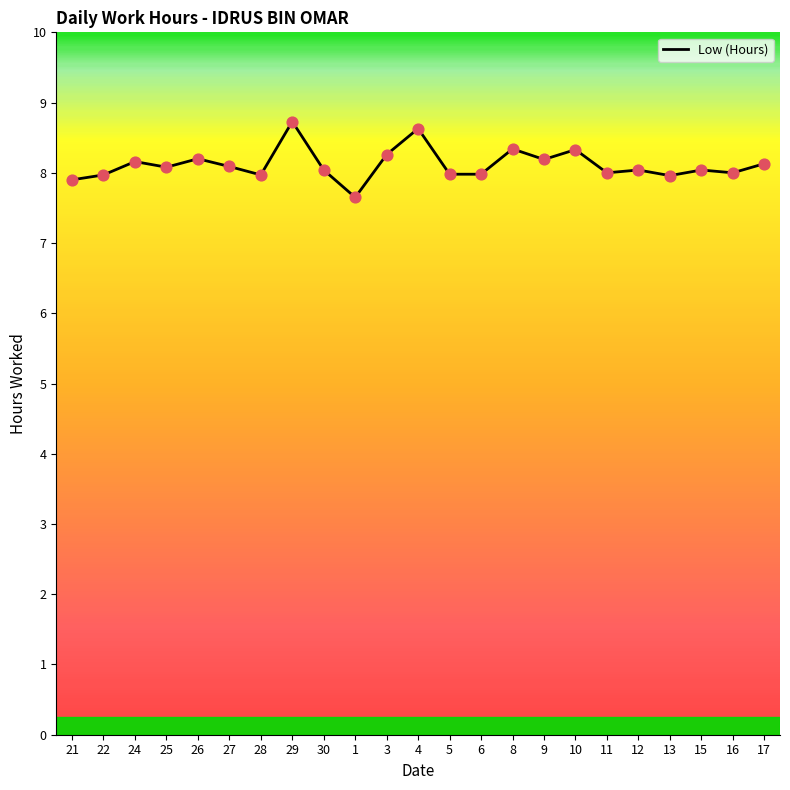

What is the ratio of the value at 28 to the value at 24?

1.0